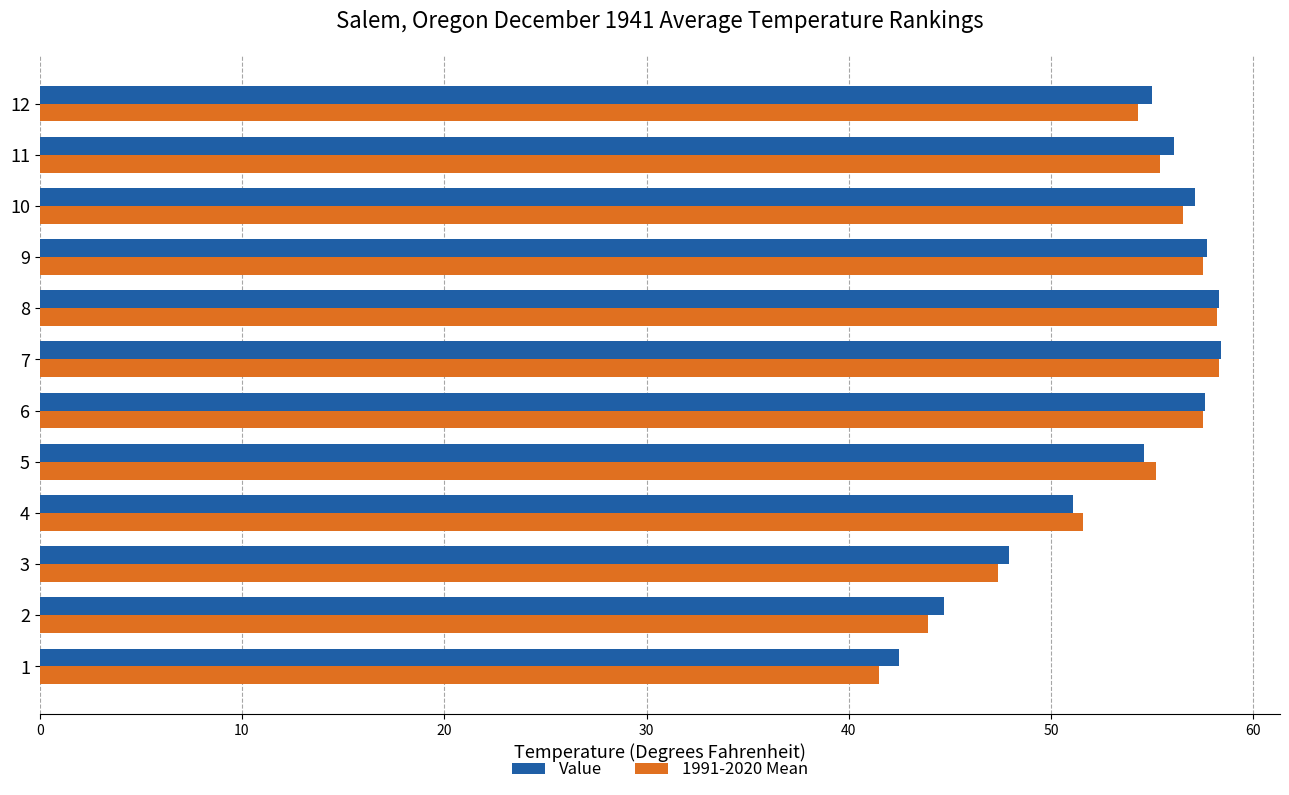

What is the average value of the 1991-2020 Mean series?

53.1